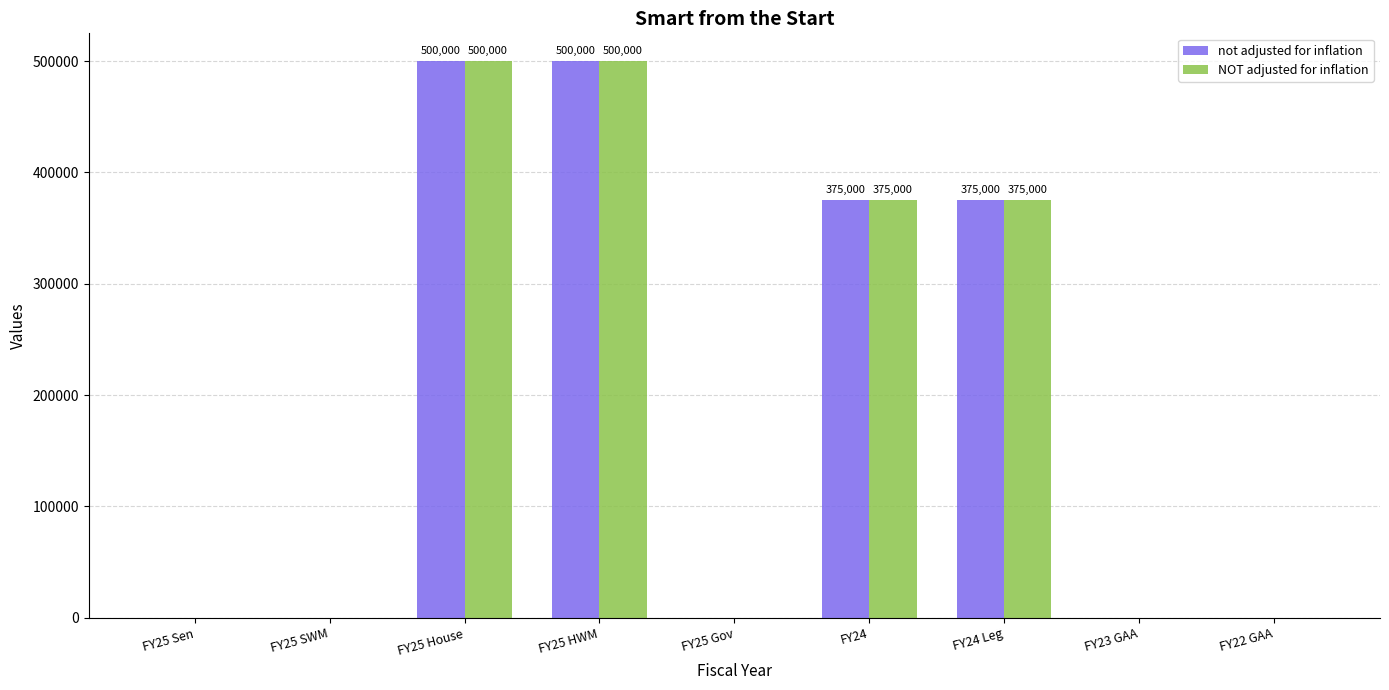

What is the average value of the NOT adjusted for inflation series?

194444